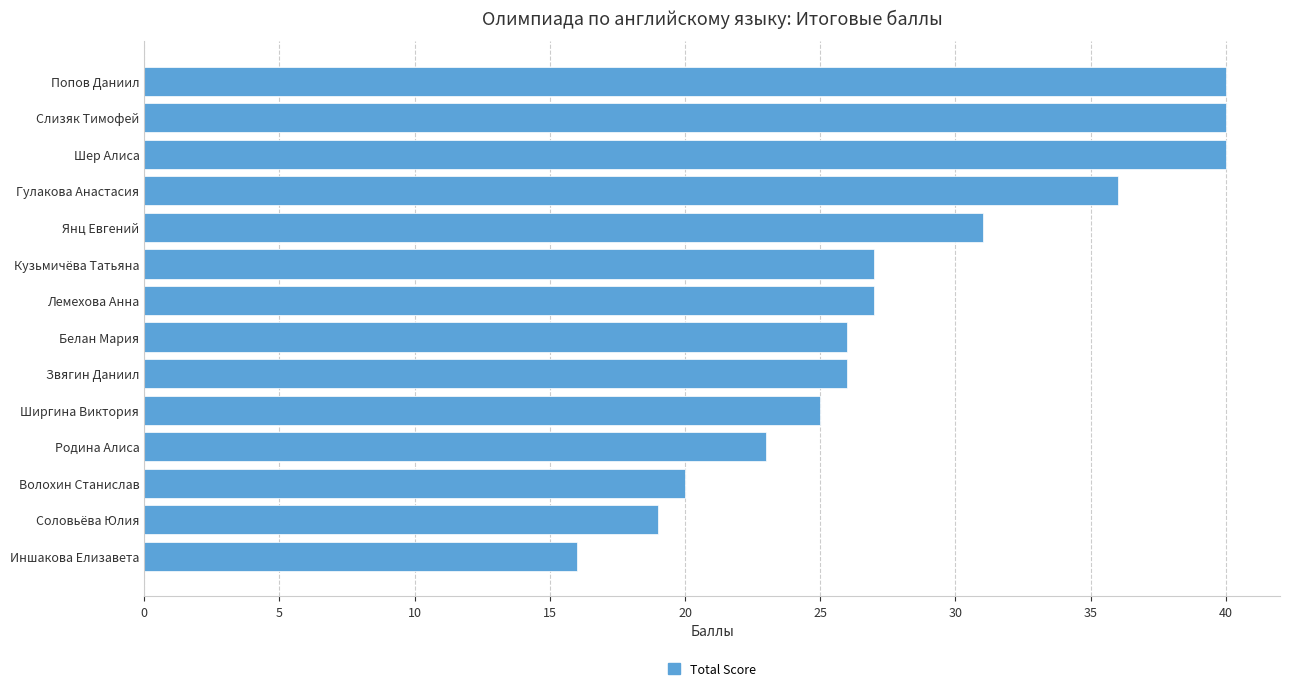

What is the change in value from Слизяк Тимофей to Иншакова Елизавета?

-24